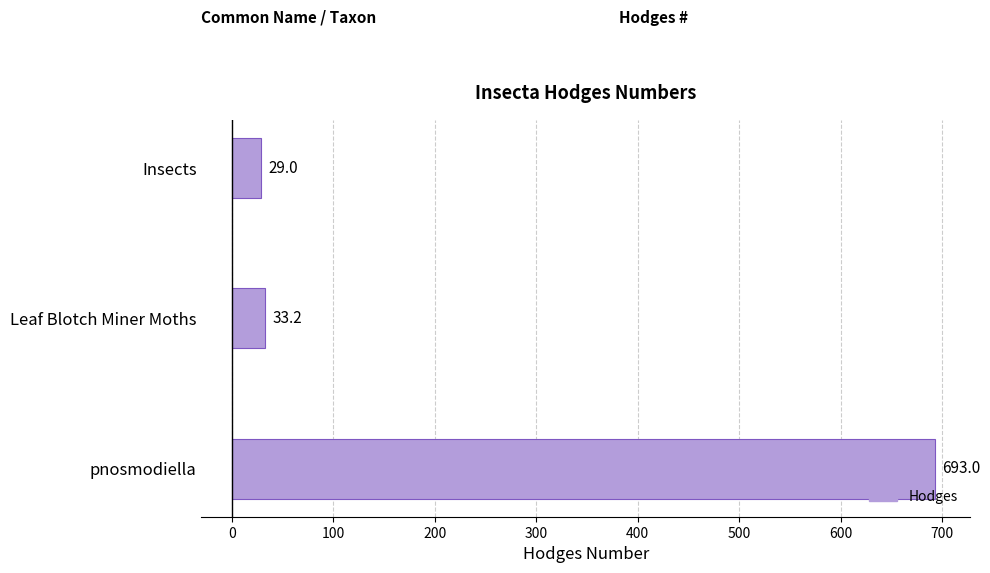

What is the maximum value shown in the chart?

693.0